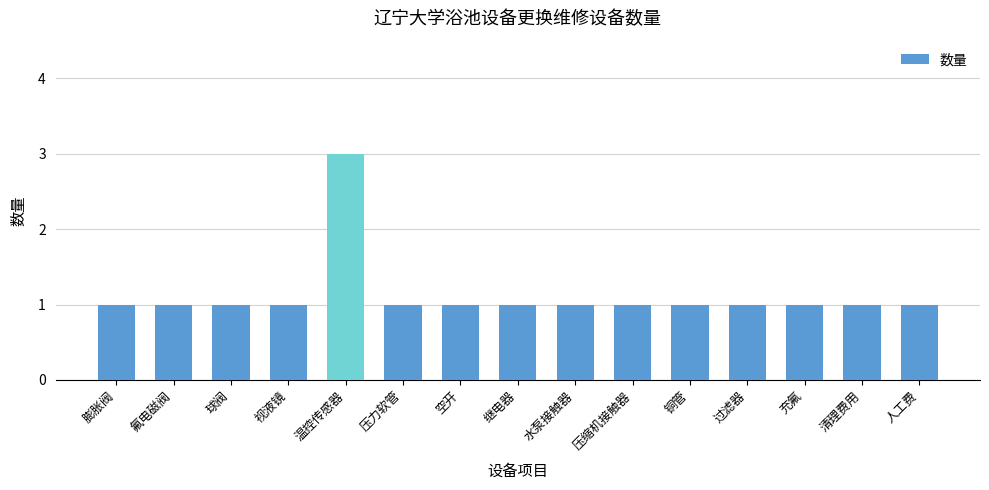

Reading left to right, transcribe all the data shown in this chart.

1	1	1	1	3	1	1	1	1	1	1	1	1	1	1